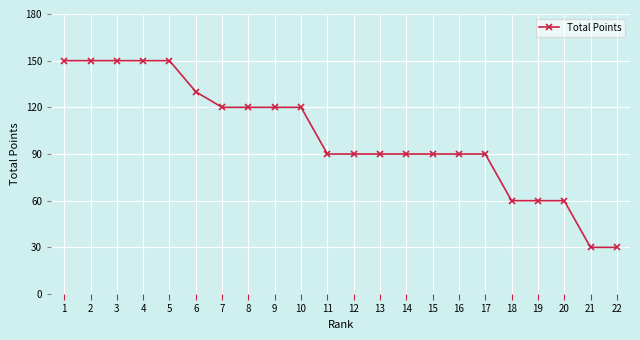

Which has a higher value, 22 or 7?

7